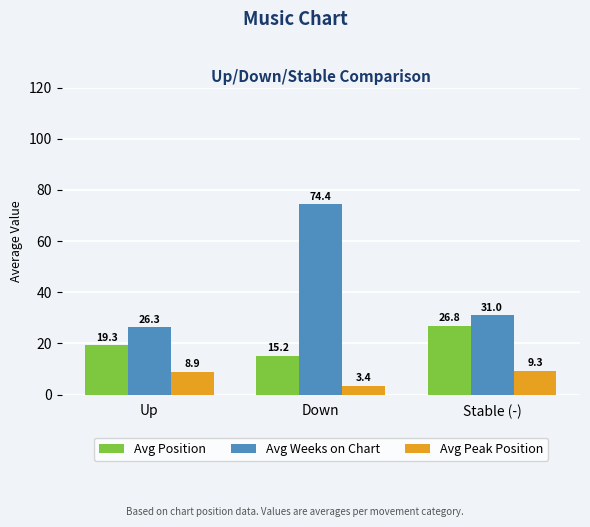

Rank the series by their average value, from highest to lowest.

Avg Weeks on Chart, Avg Position, Avg Peak Position